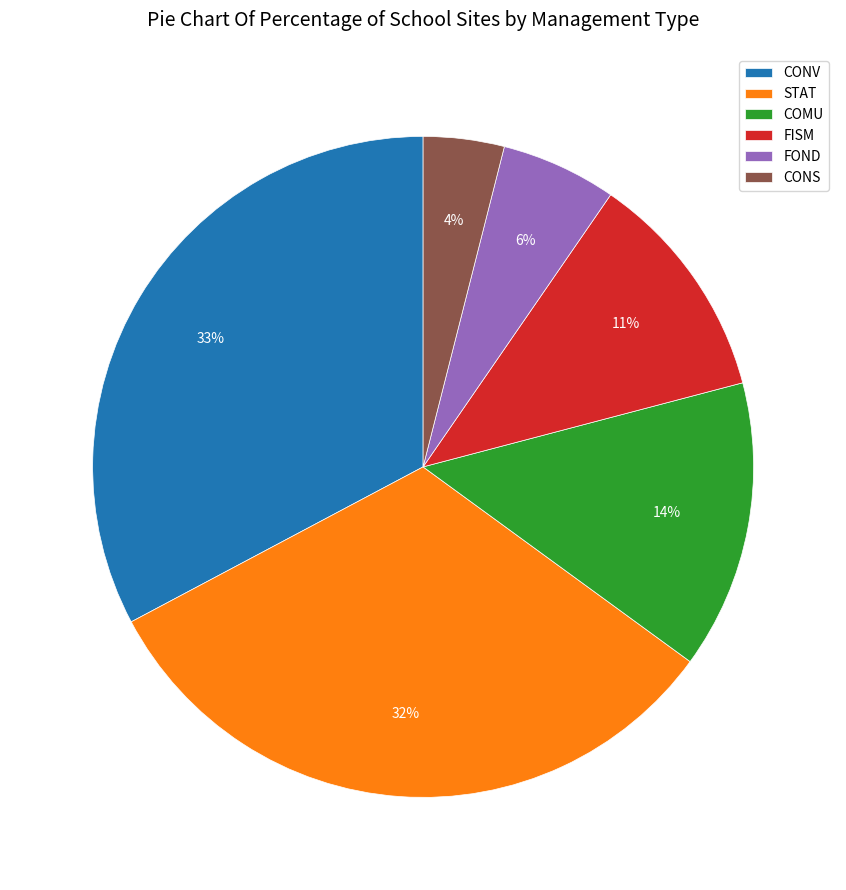

Which has a higher value, CONV or FOND?

CONV